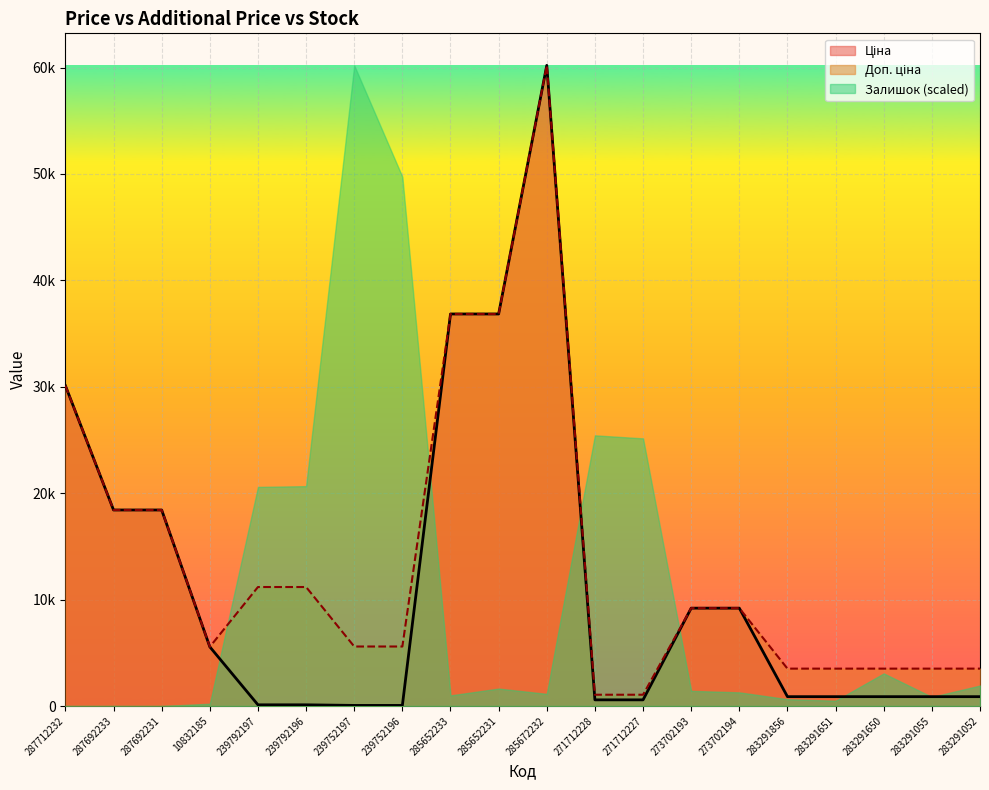

True or false: Доп. ціна and Ціна cross at least once.

False